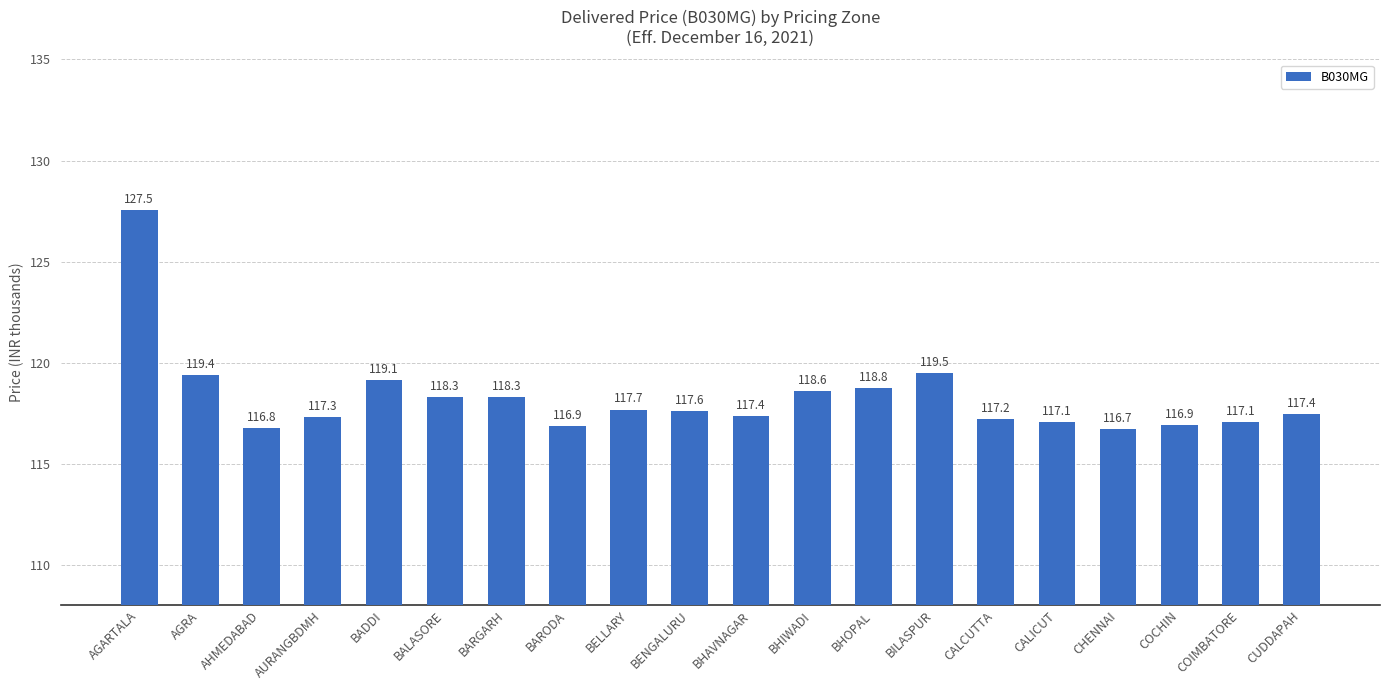

Are the bars horizontal?

No